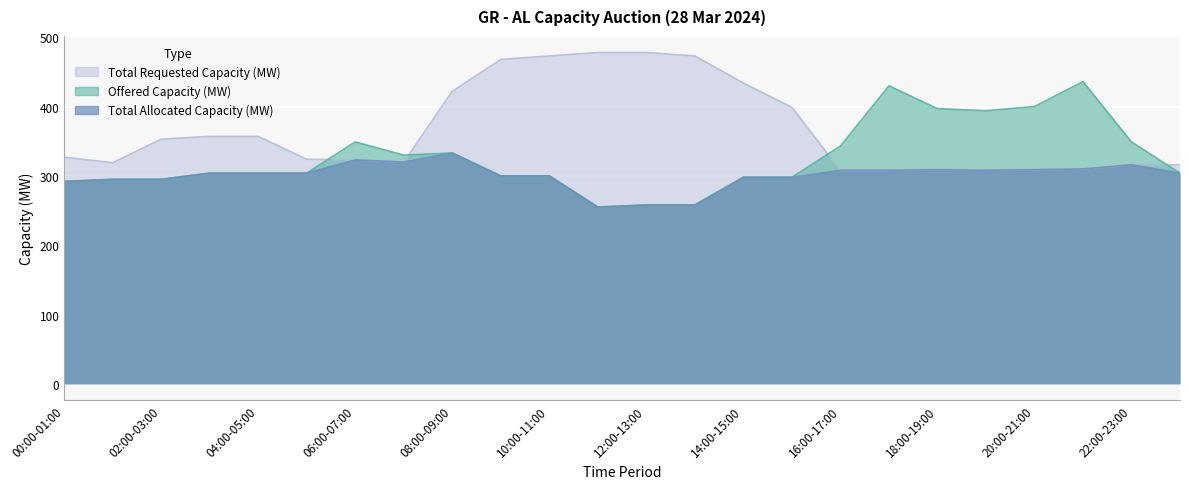

True or false: Total Requested Capacity (MW) has more than 2 interior local peaks.

False